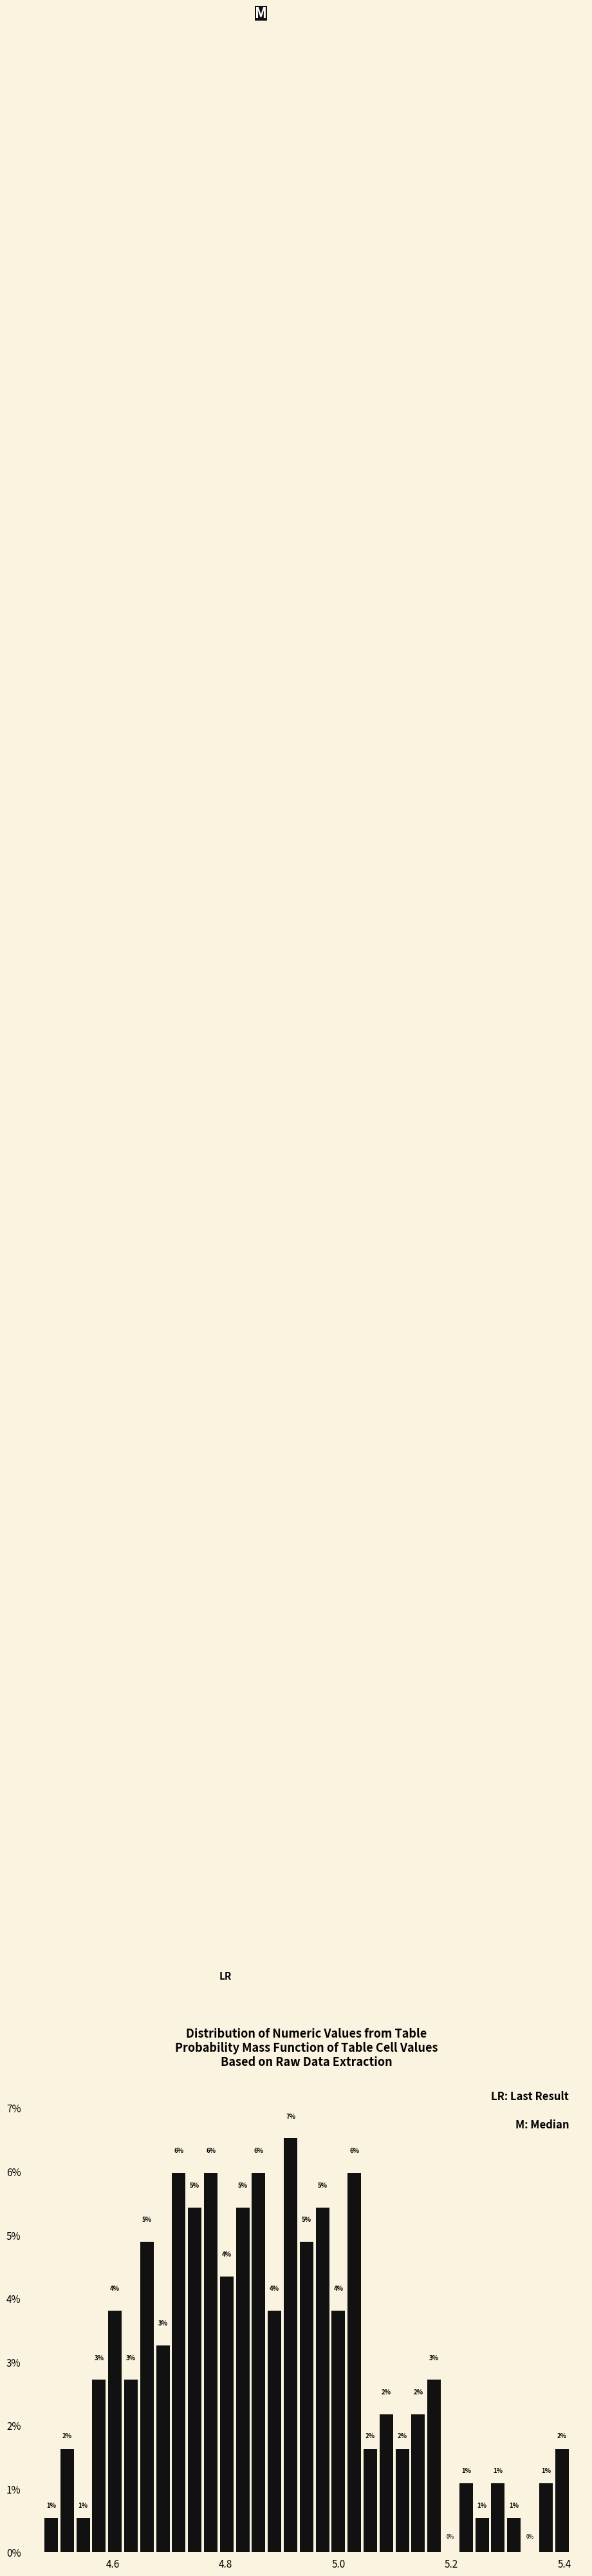

Around what value on the x-axis is the tallest bar? Give the approximate position of its centre, as read against the axis.

4.92